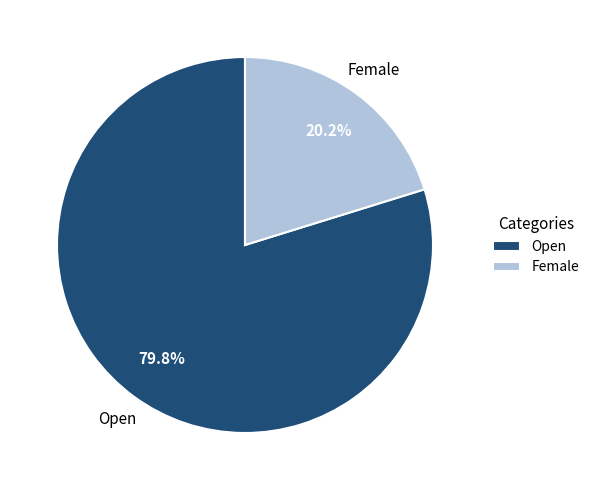

Do Female and Open together represent more than half of the pie?

Yes